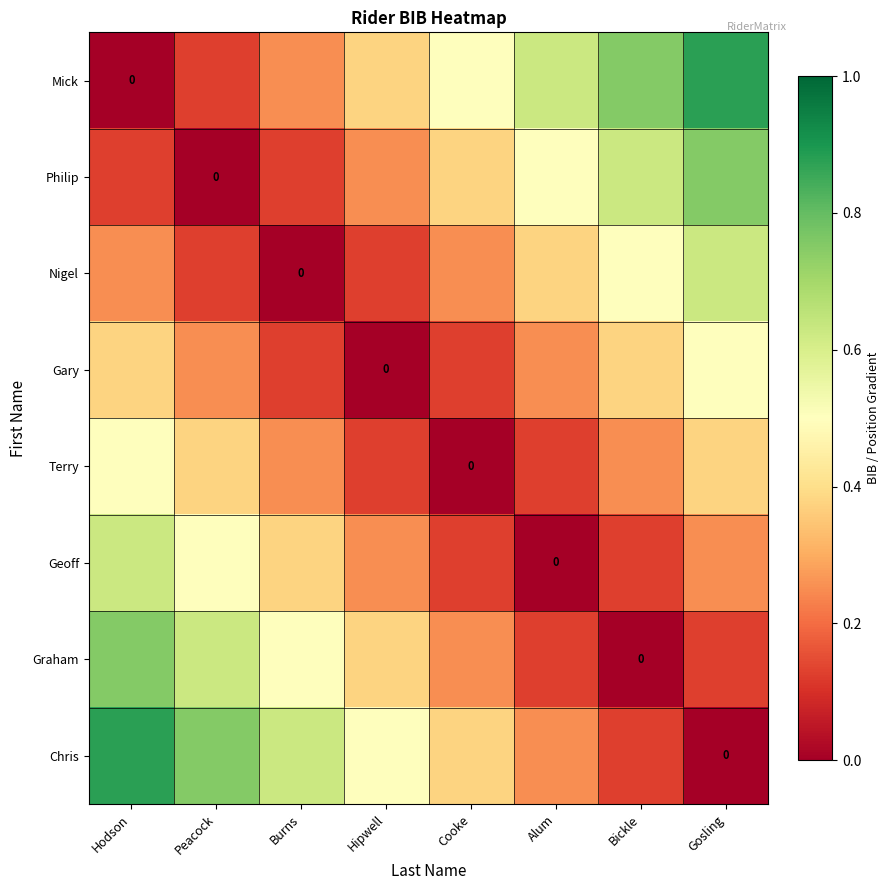

Which series changed the most between Hodson and Alum?

Mick